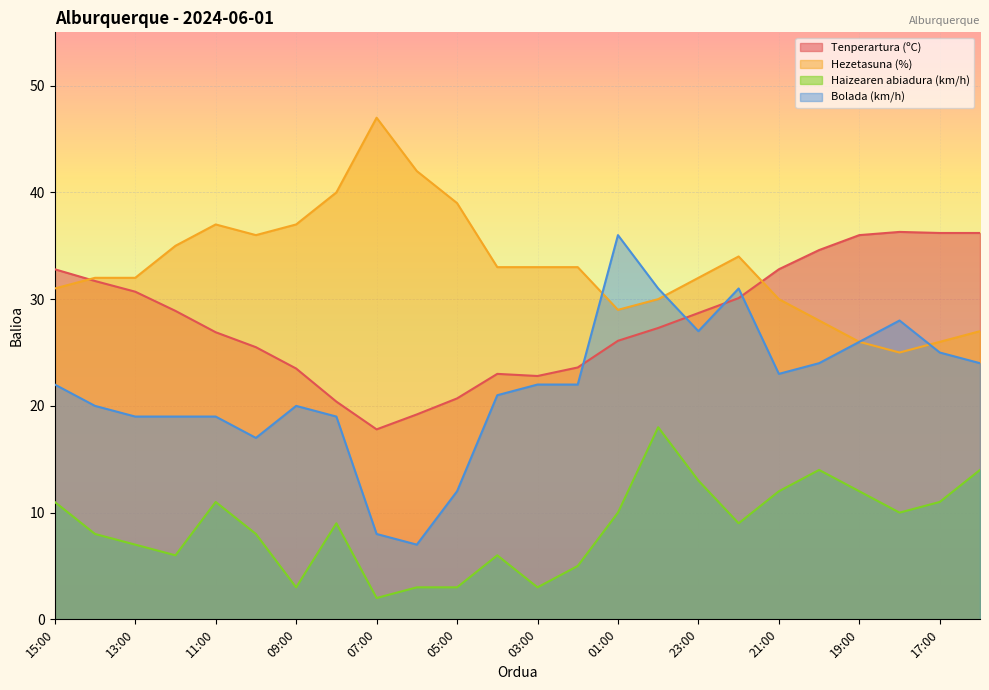

Which category has the lowest value in the Tenperartura (ºC) series?

07:00